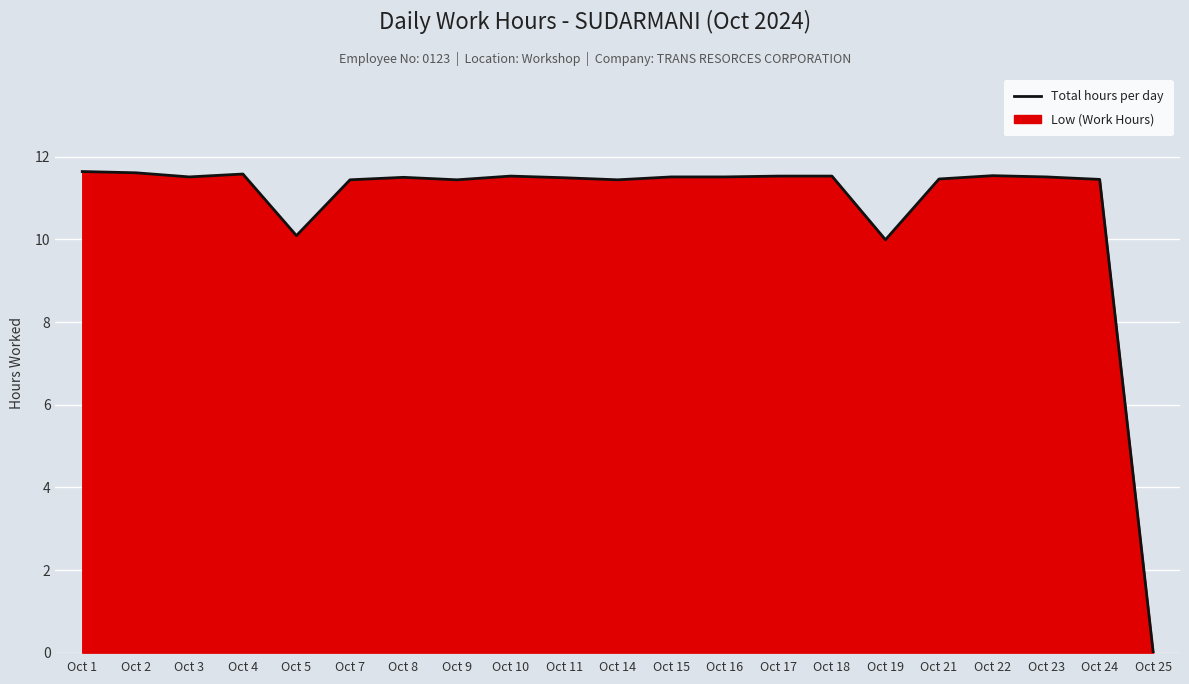

How many data points does each series have?

21